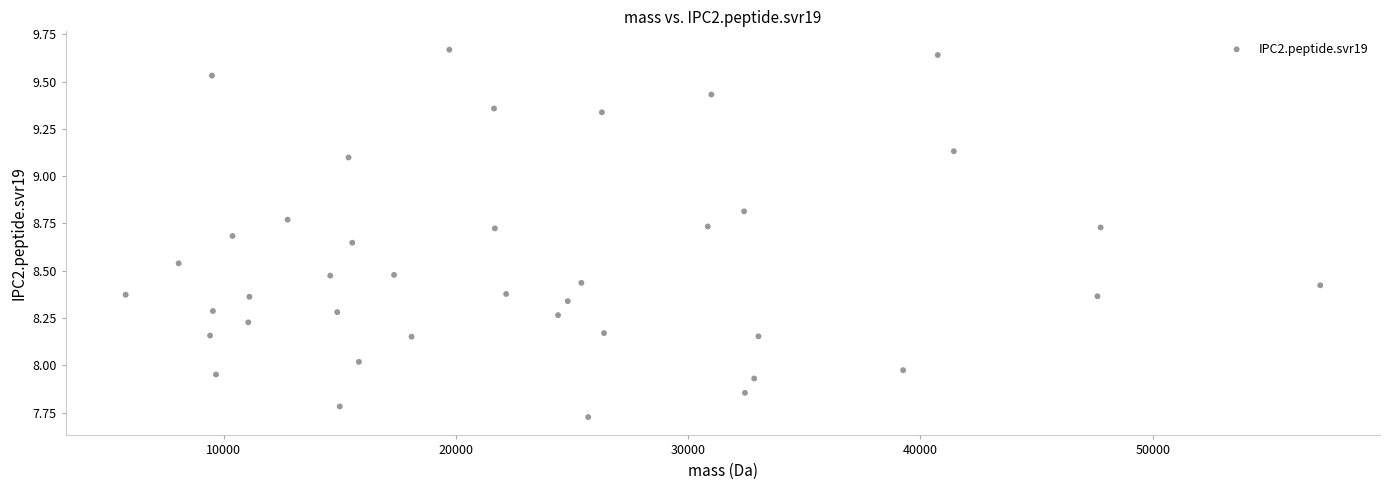

What is the range of X values (max minus min)?

51432.1